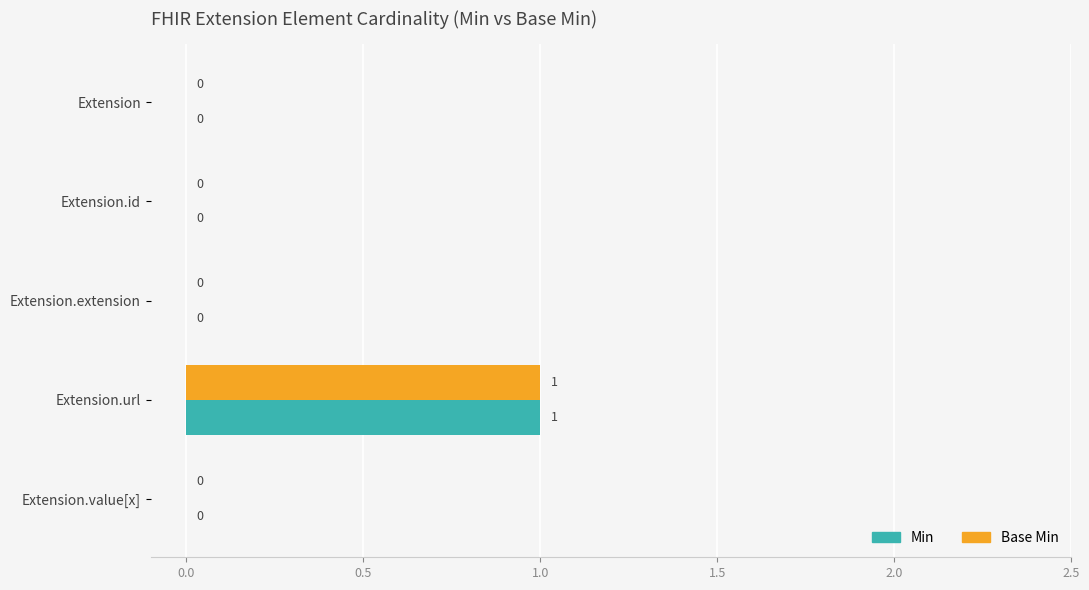

Is it true that Min equals 0 at Extension.value[x]?

True